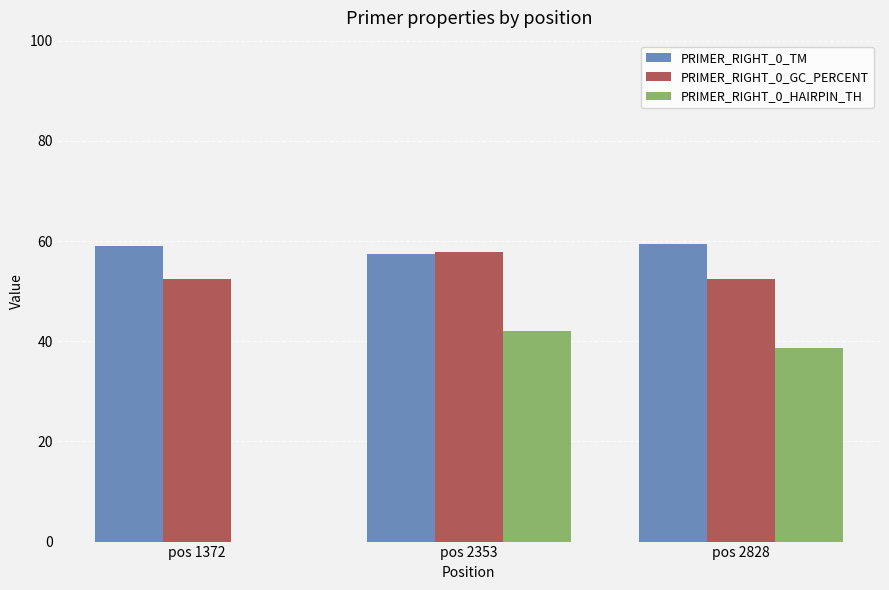

How many groups of bars are there?

3